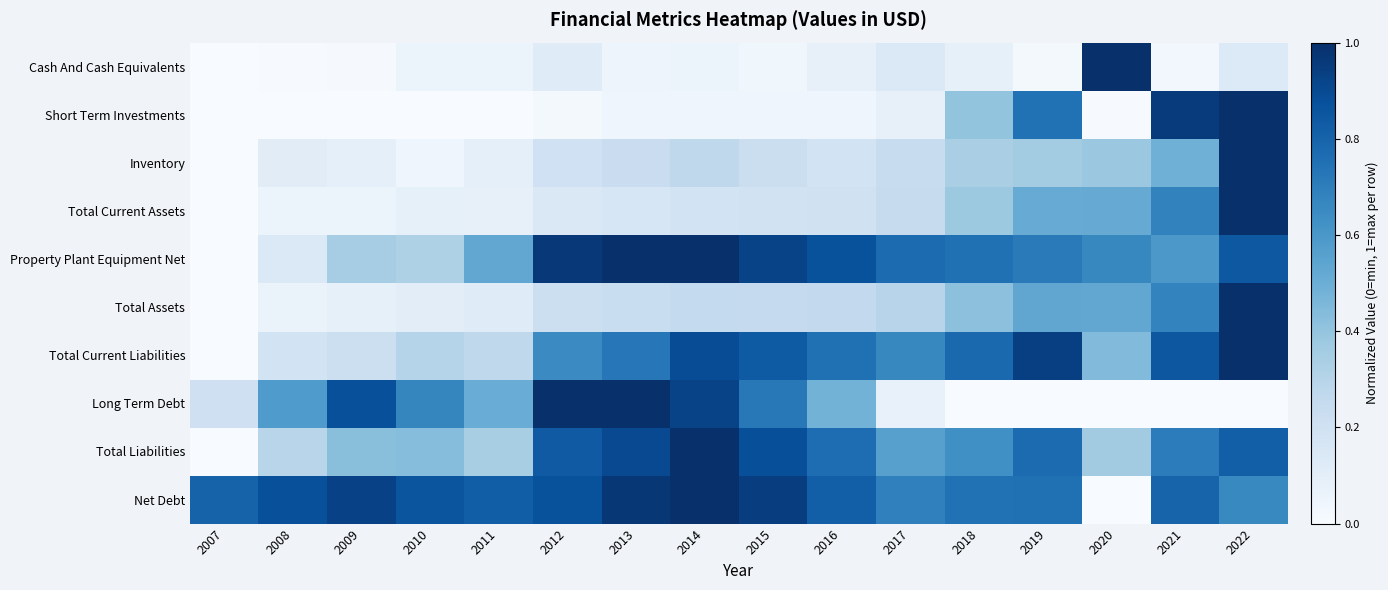

Which series has the largest range (max minus min)?

Cash And Cash Equivalents